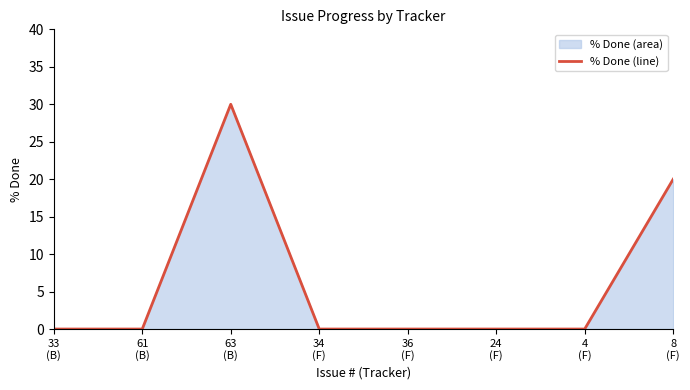

List the labels in order of value, largest first.

63
(B), 8
(F), 33
(B), 61
(B), 34
(F), 36
(F), 24
(F), 4
(F)